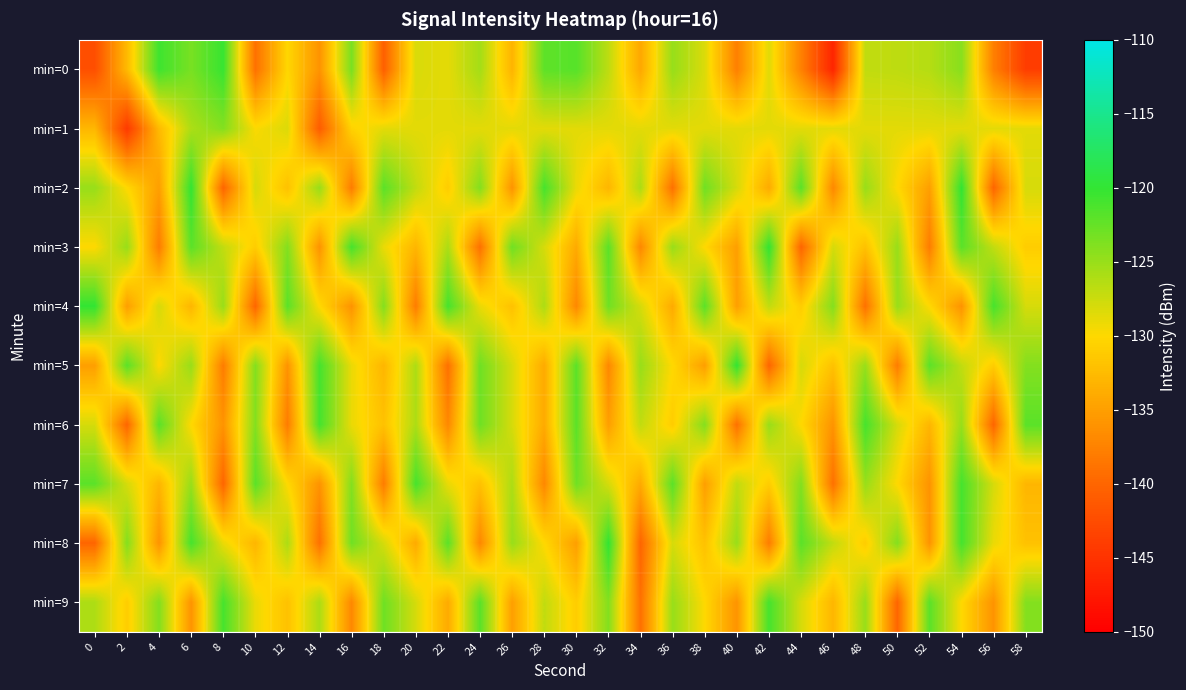

At which category is the sum across all series the highest?

54